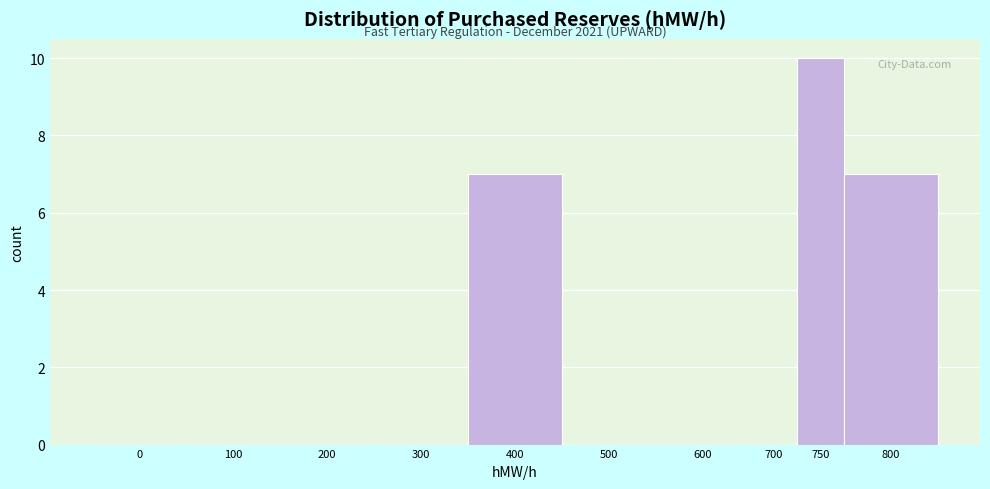

Reading left to right, list all the values displayed in this chart.

0=0	100=0	200=0	300=0	400=7	500=0	600=0	700=0	750=10	800=7